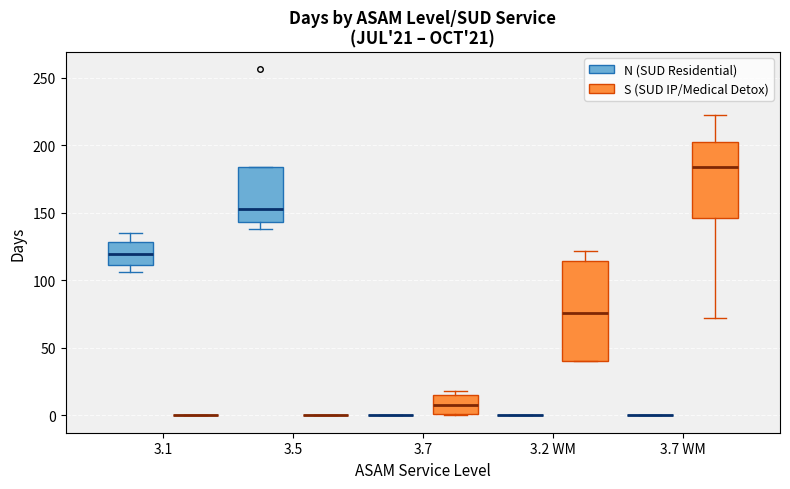

Which box is the tallest, from its lower edge to its upper edge?

3.2 WM (S (SUD IP/Medical Detox))